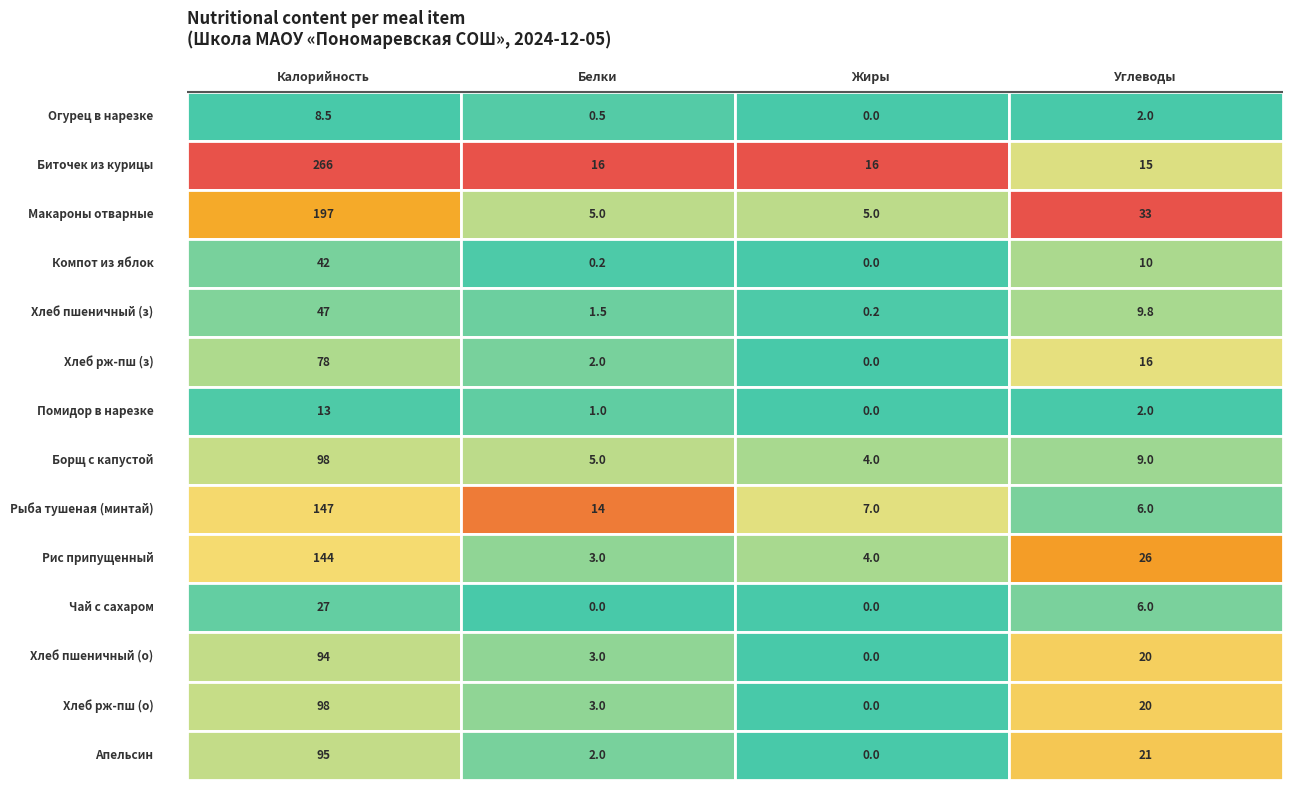

Which series has the largest total across all categories?

Биточек из курицы